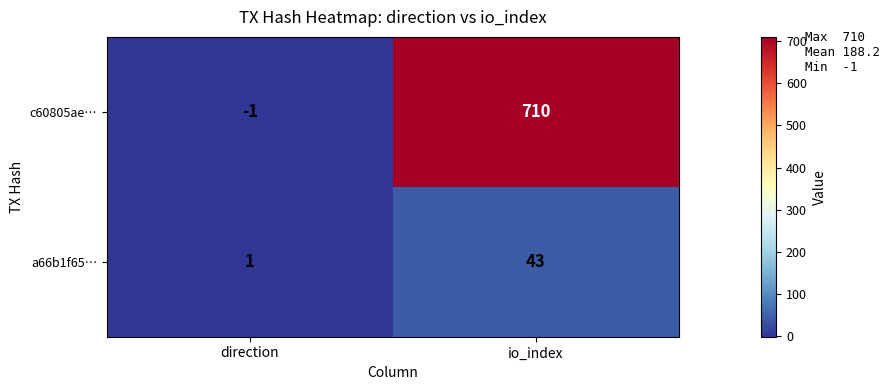

Reading right to left, list all the values displayed in this chart.

c60805ae…: 710	-1
a66b1f65…: 43	1